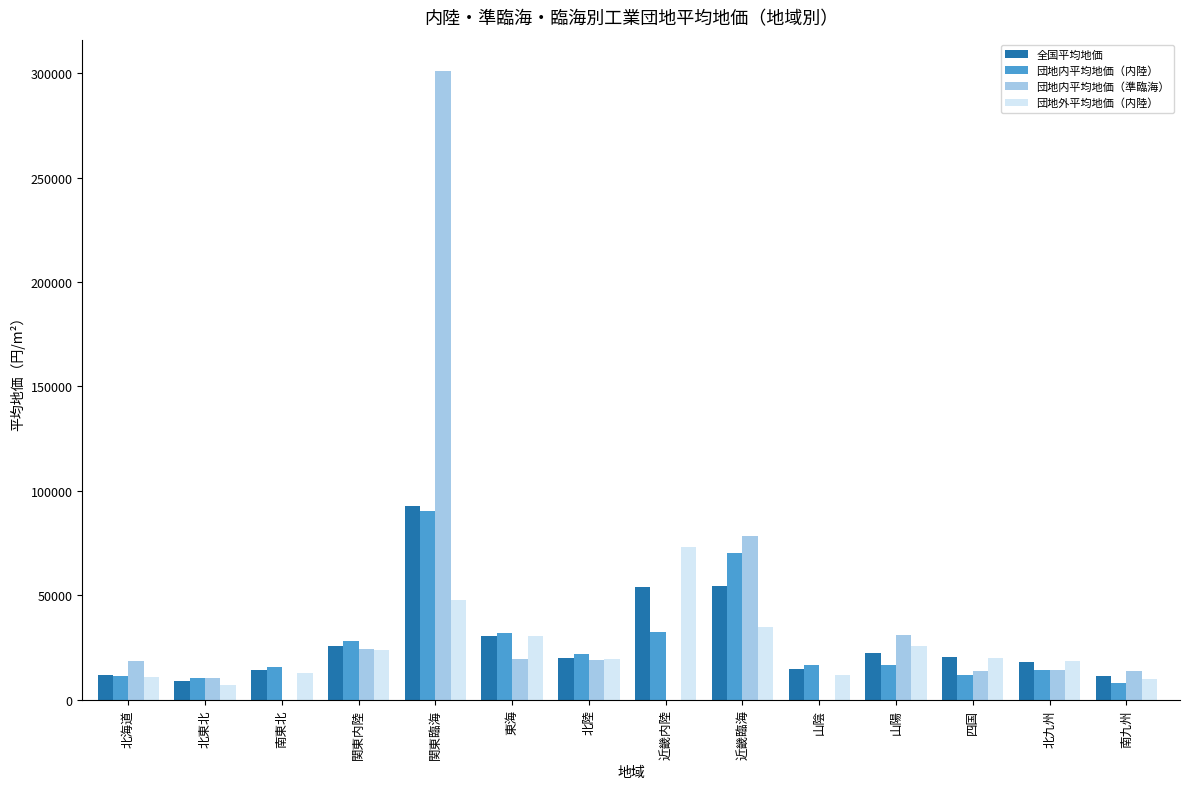

Which series has the largest total across all categories?

団地内平均地価（準臨海）